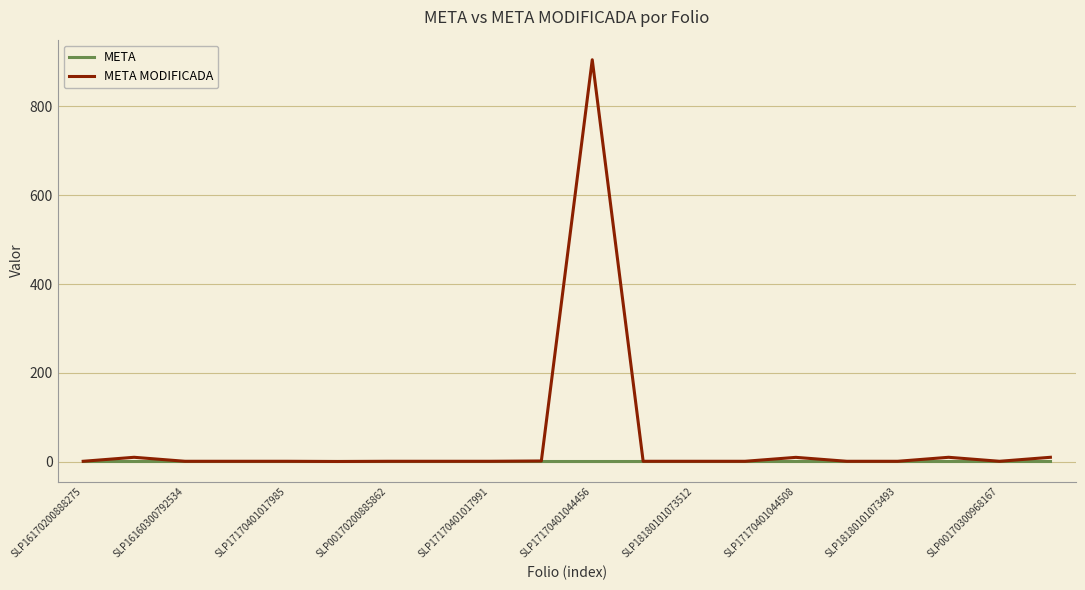

Does the chart display data point markers on the line(s)?

No